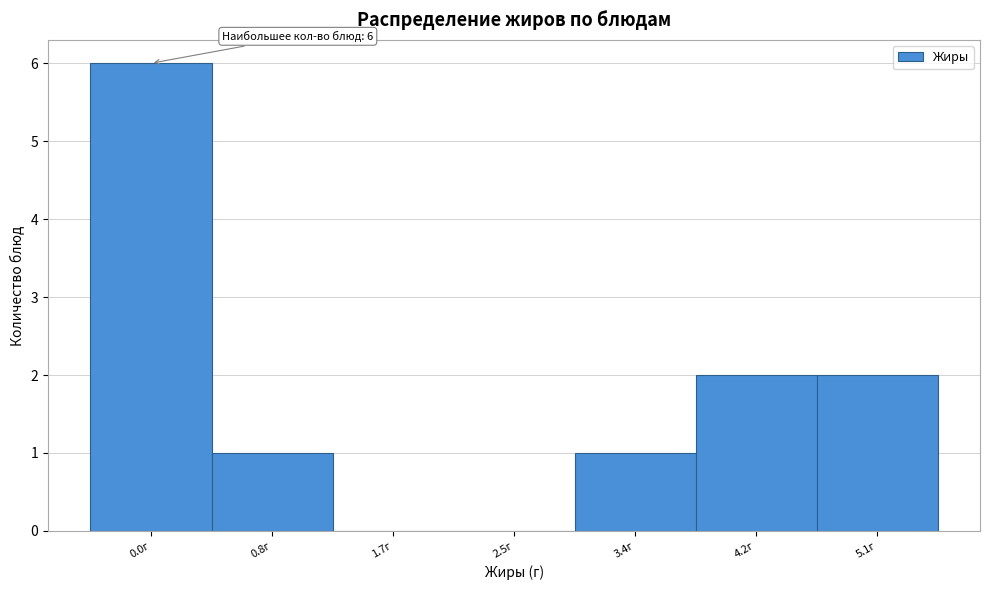

Reading left to right, transcribe all the data shown in this chart.

0.0г=6	0.8г=1	1.7г=0	2.5г=0	3.4г=1	4.2г=2	5.1г=2